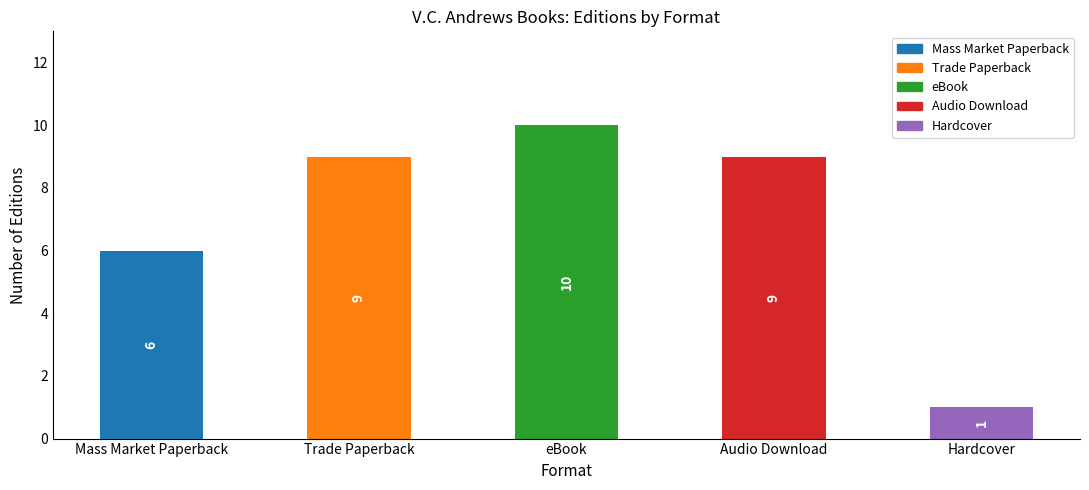

What is the approximate value at Trade Paperback?

9